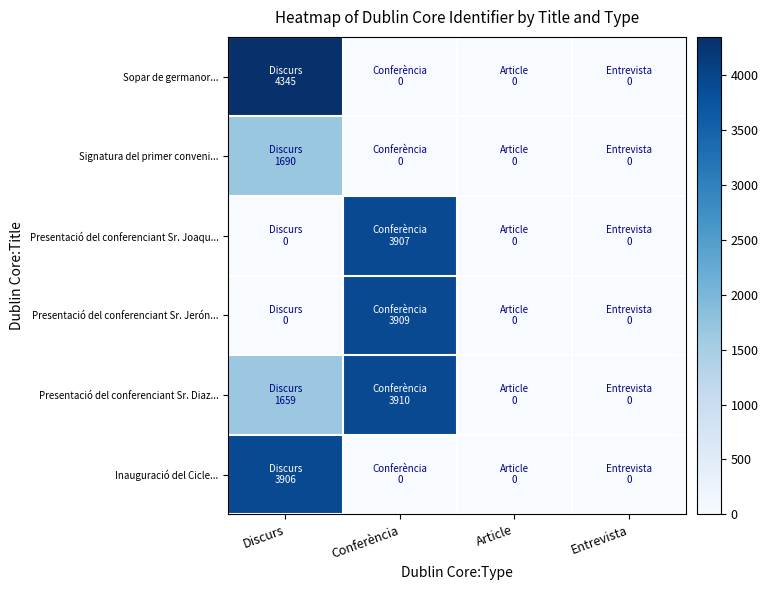

Which has a higher value, Article or Discurs?

Discurs